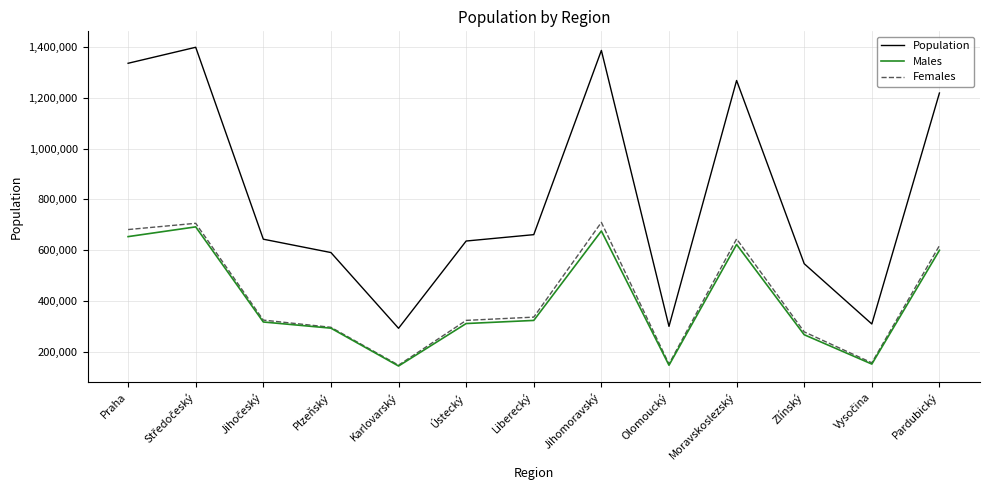

Is it true that Males equals 219847 at Karlovarský?

False